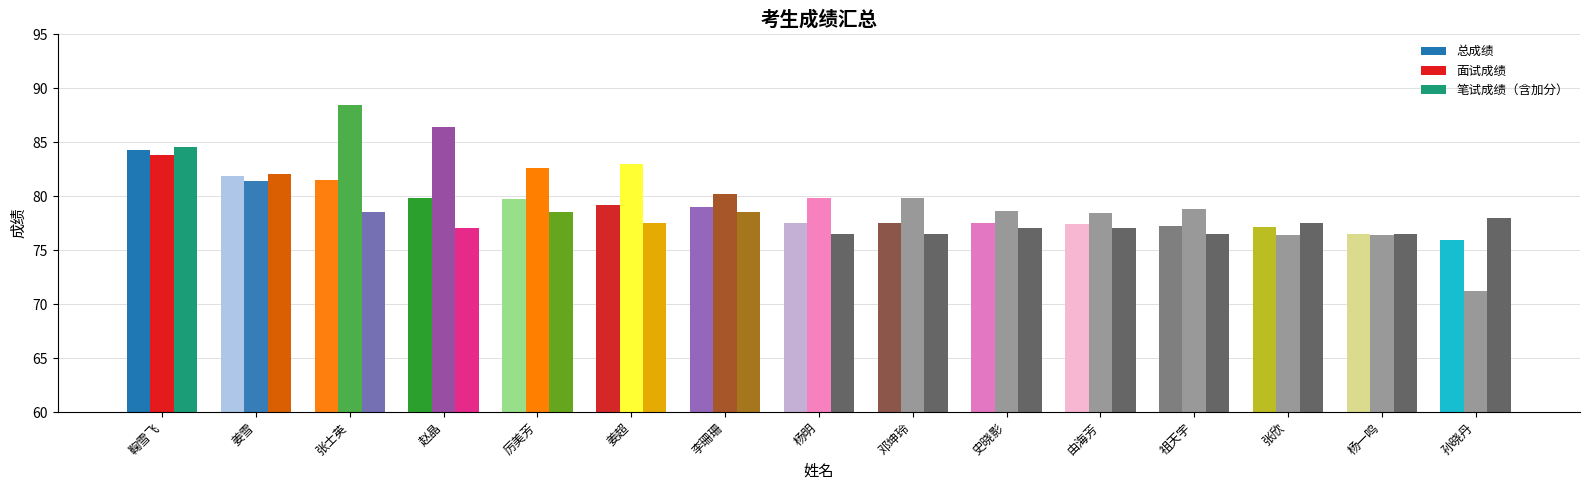

What are all the series names shown in the legend?

总成绩, 面试成绩, 笔试成绩（含加分）